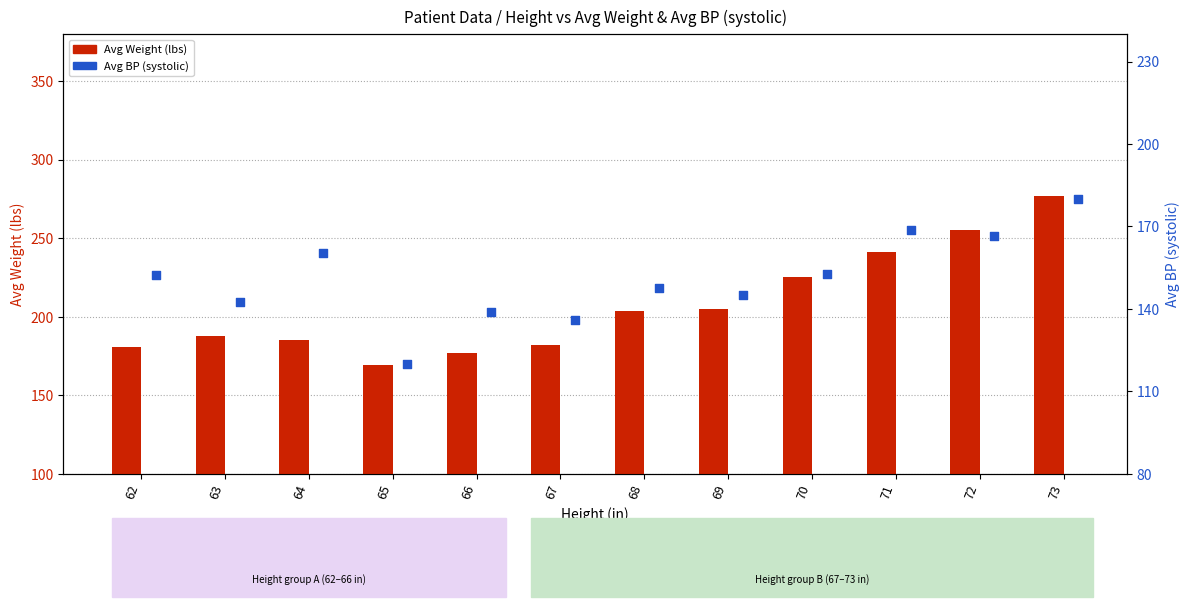

At how many categories does at least one series exceed 190?

6